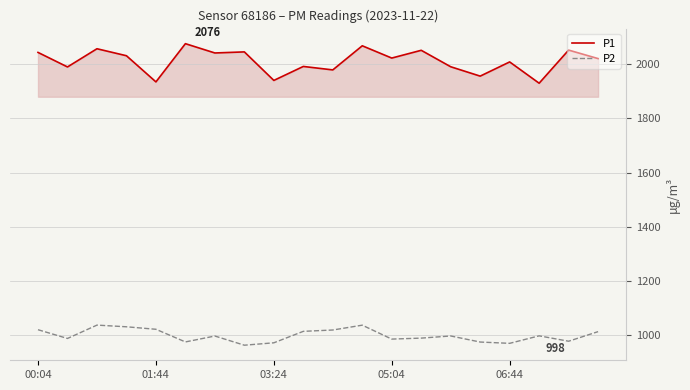

What is the maximum value for P1?

2076.0